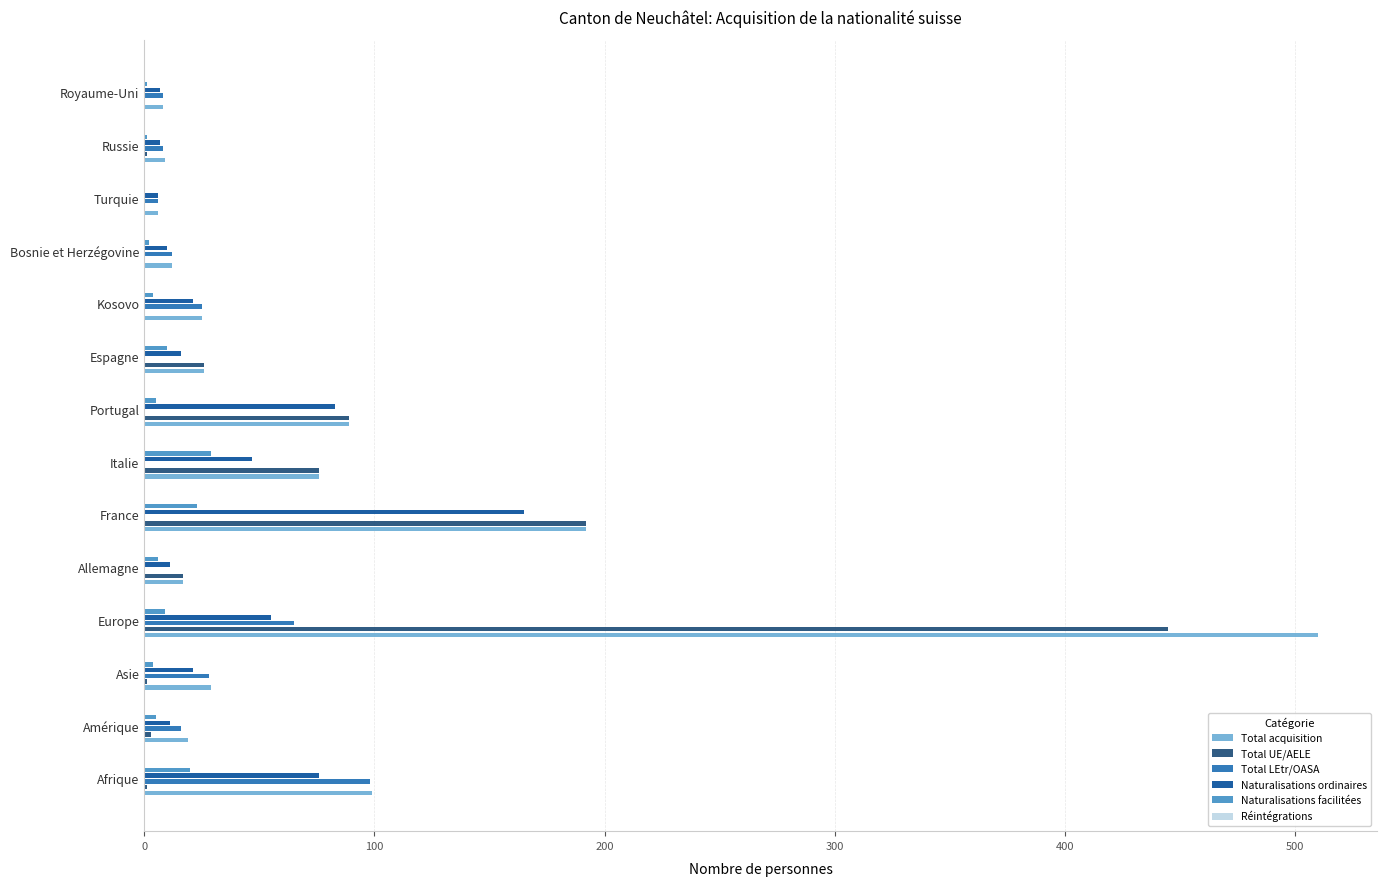

Where is Total acquisition nearest to the value 258?

France